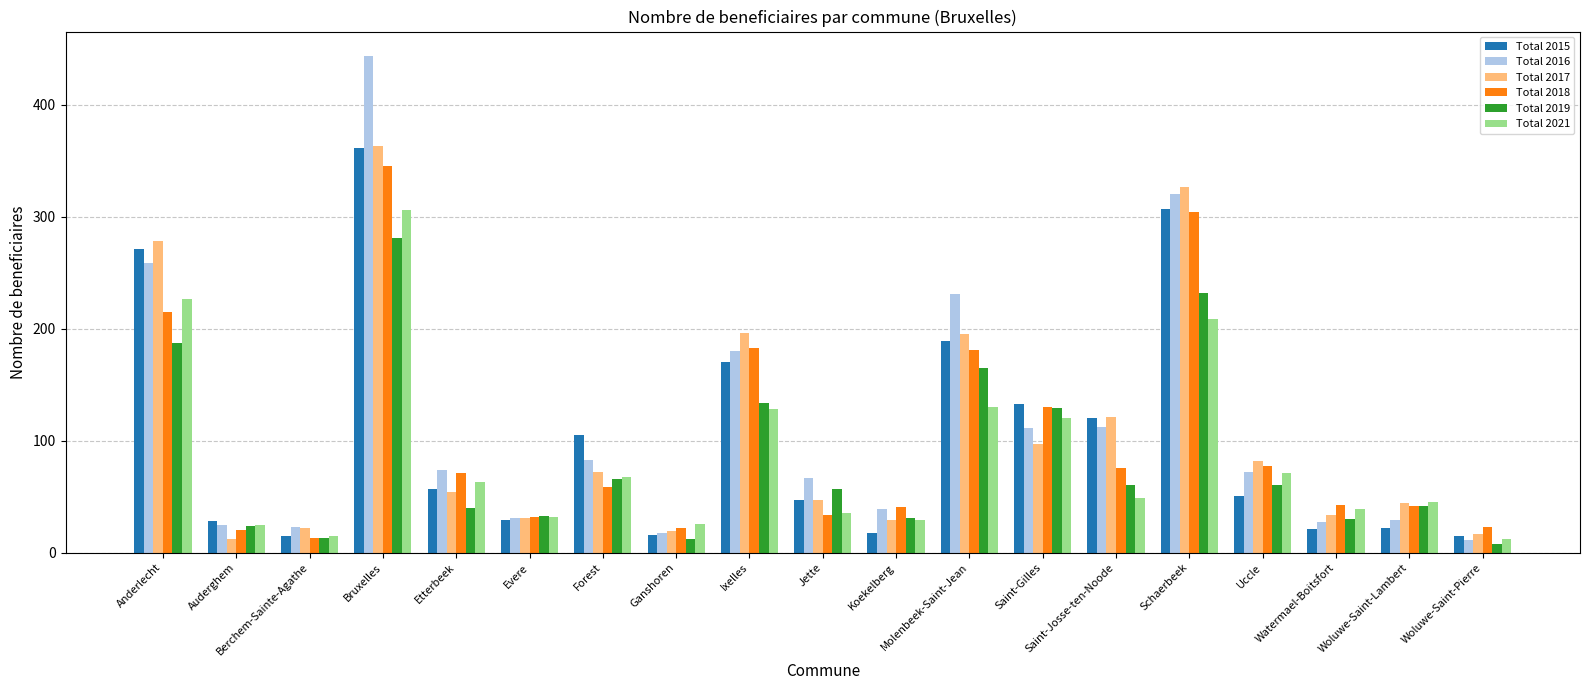

What is the minimum value for Total 2018?

13